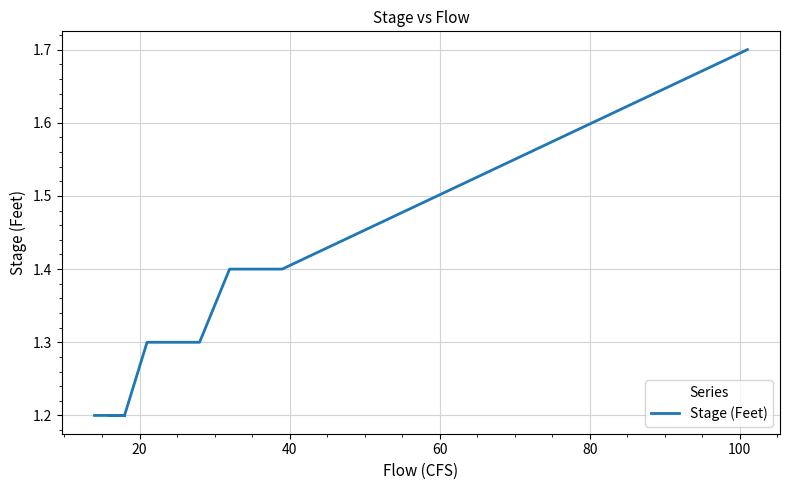

Is it true that the value at 40 is 0.4?

False